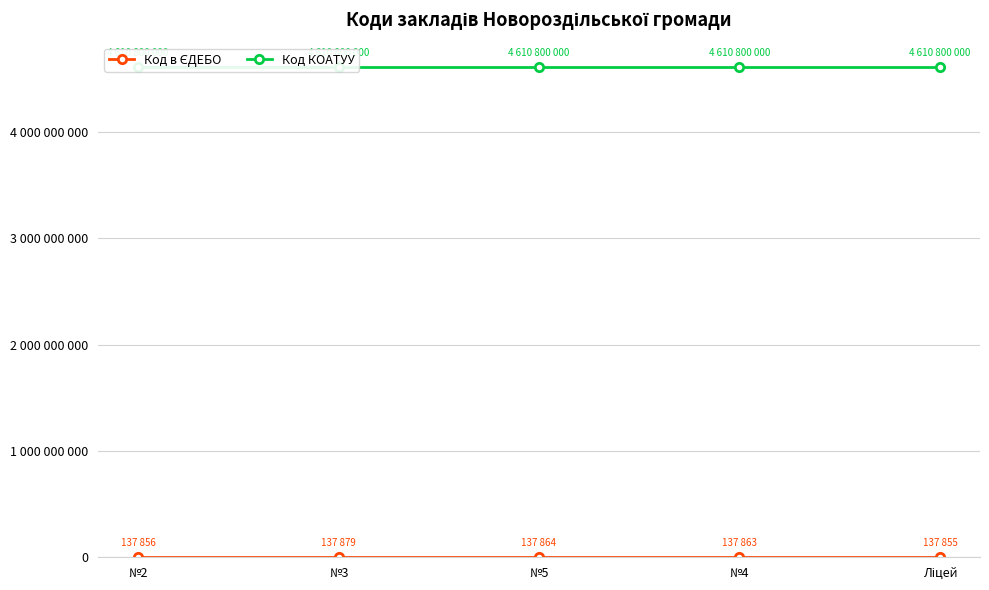

What is the total value across all series at №4?

4610937863